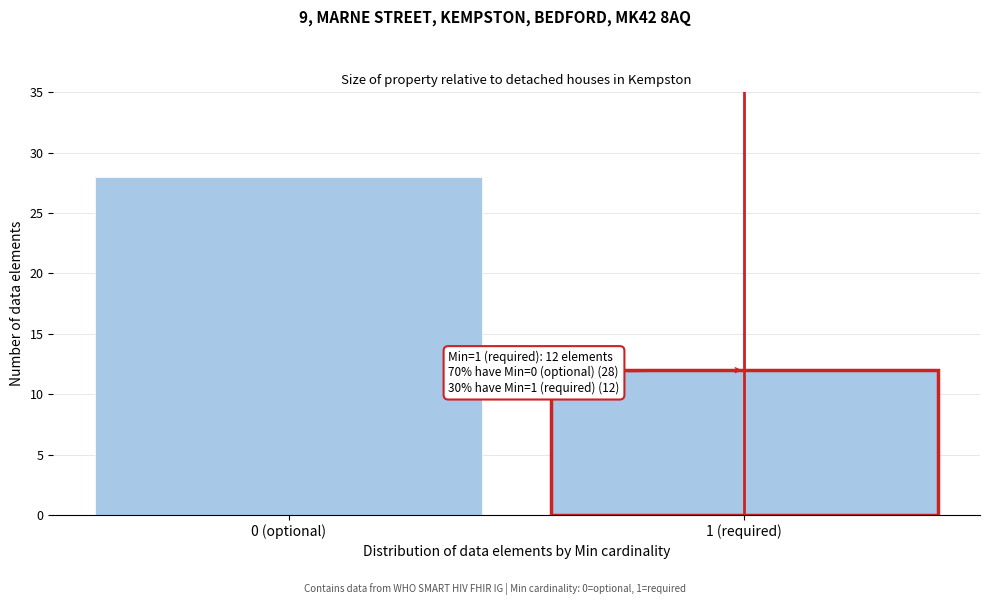

Reading right to left, transcribe all the data shown in this chart.

12	28